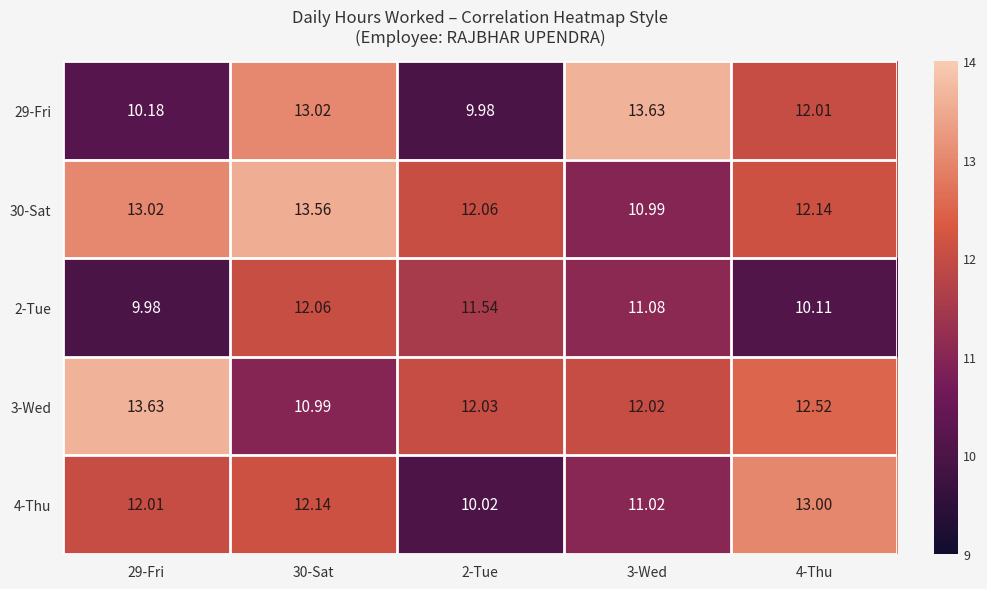

What is the difference between the highest and lowest values at 2-Tue?

2.1